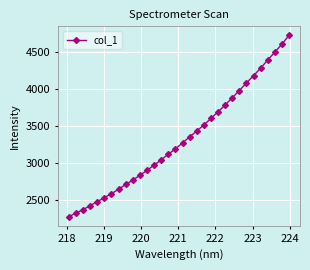

What is the greatest value displayed?

4719.0